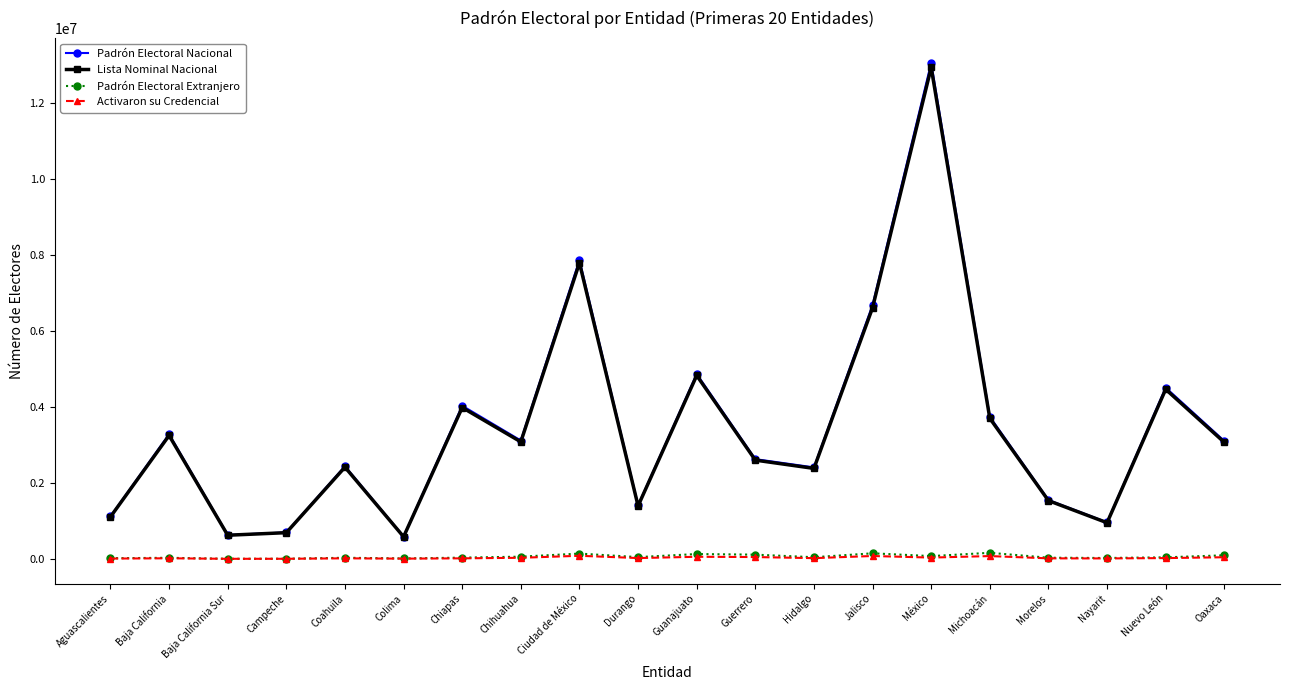

What is the spread (max minus min) of values at Aguascalientes?

1107490